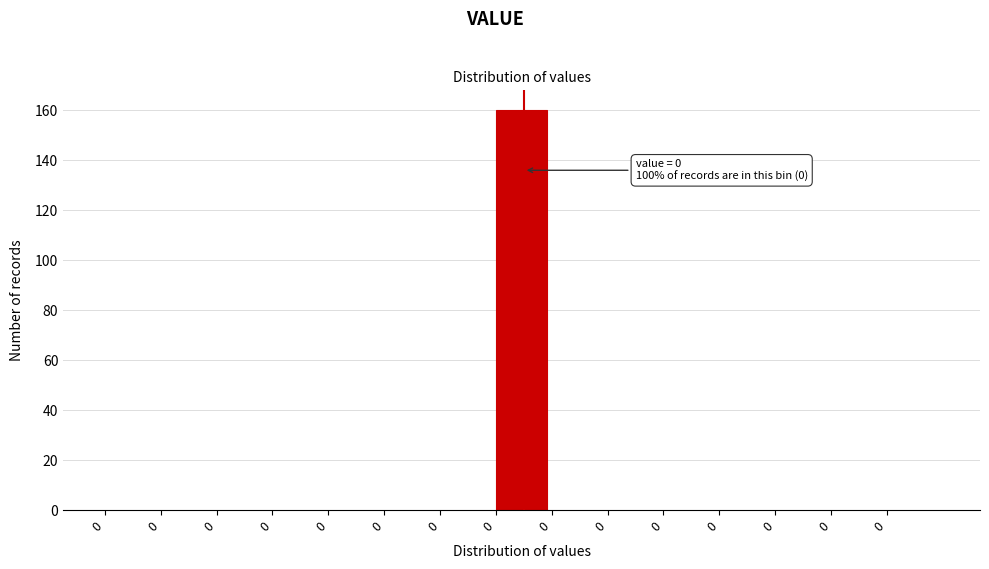

How many categories are shown in the chart?

15